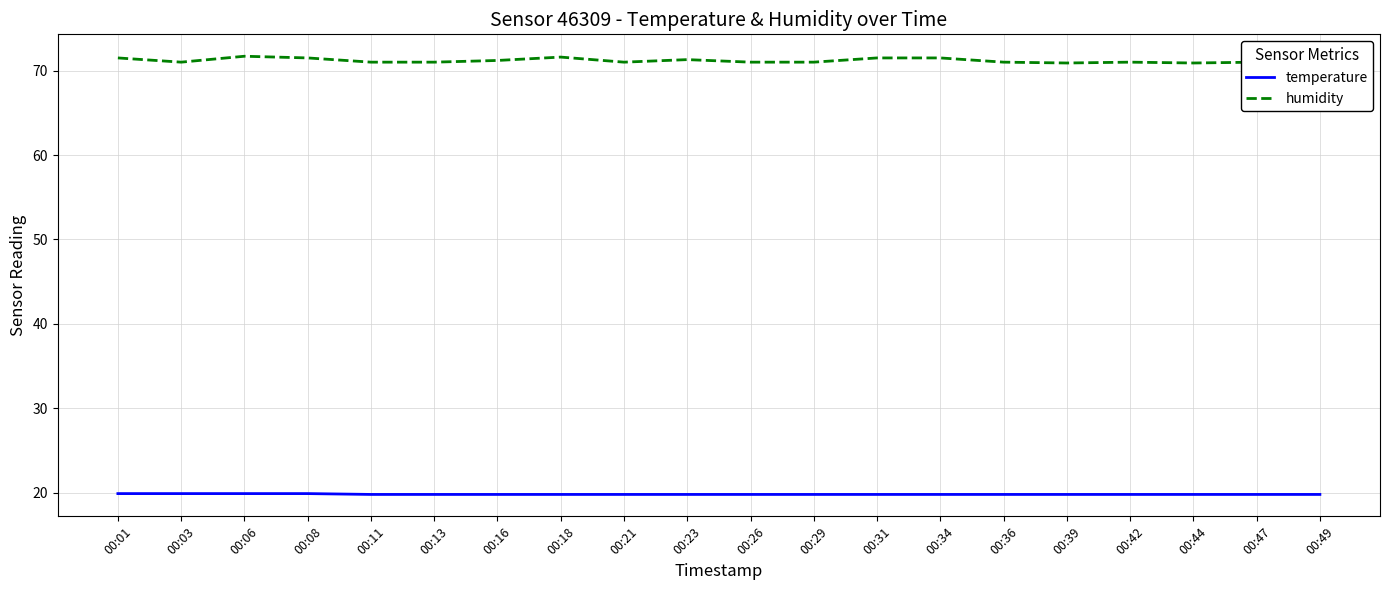

True or false: humidity and temperature intersect in this chart.

False